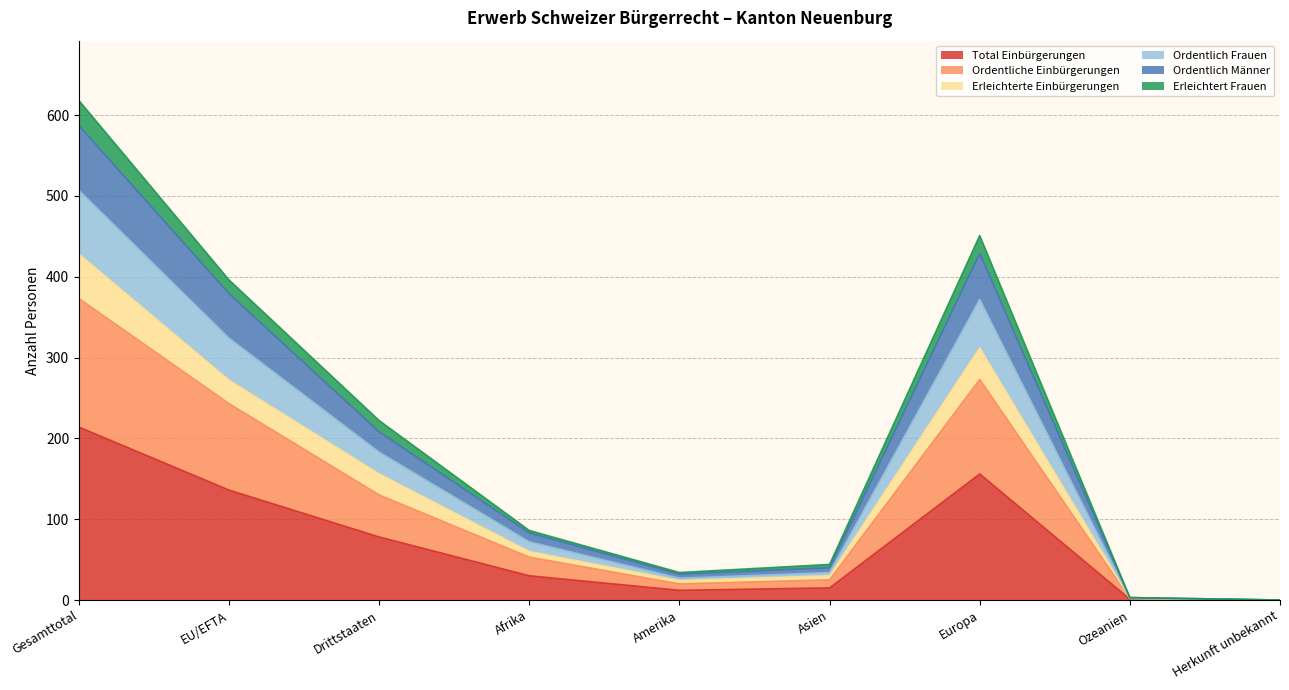

What are all the series names shown in the legend?

Total Einbürgerungen, Ordentliche Einbürgerungen, Erleichterte Einbürgerungen, Ordentlich Frauen, Ordentlich Männer, Erleichtert Frauen